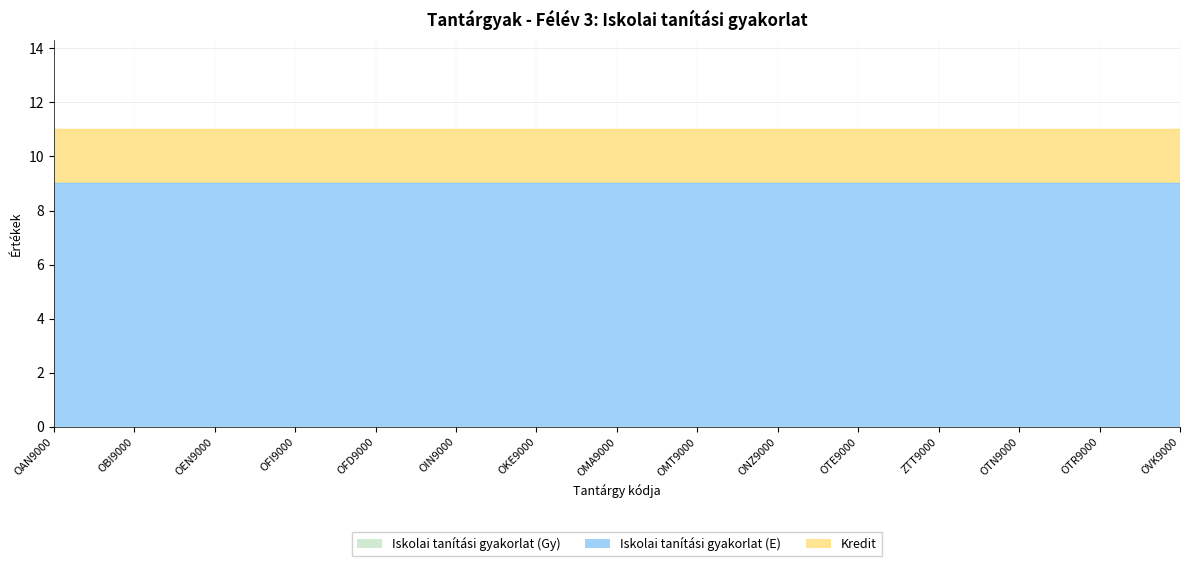

At which category is the sum across all series the highest?

OAN9000